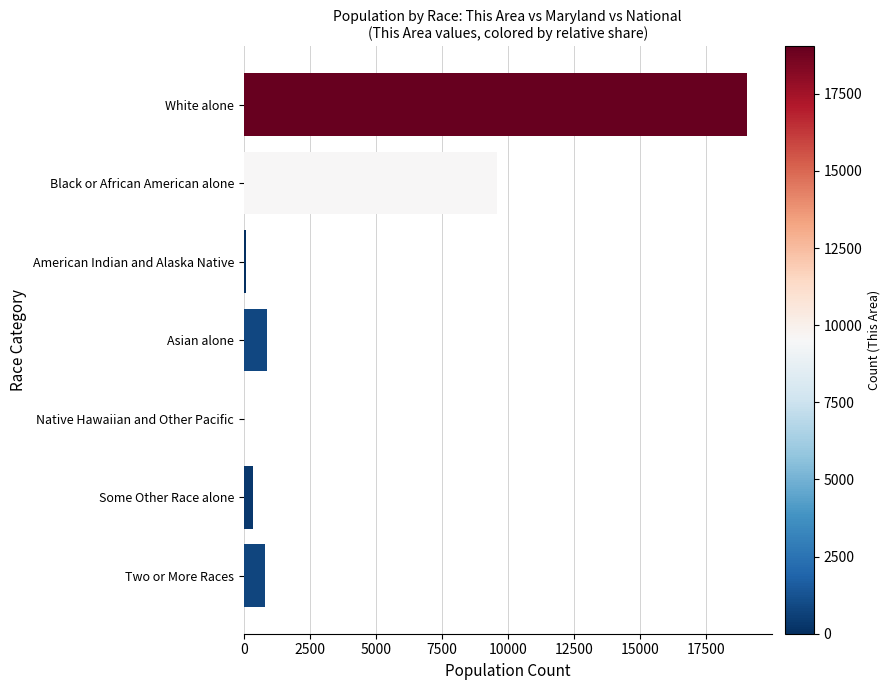

What is the change in value from White alone to Two or More Races?

-18238